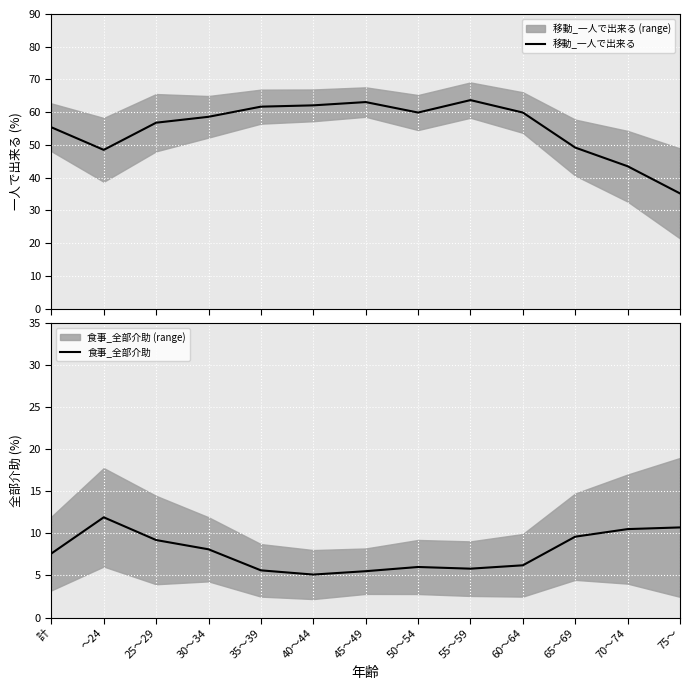

What is the sum of all 食事_全部介助 values?

101.8